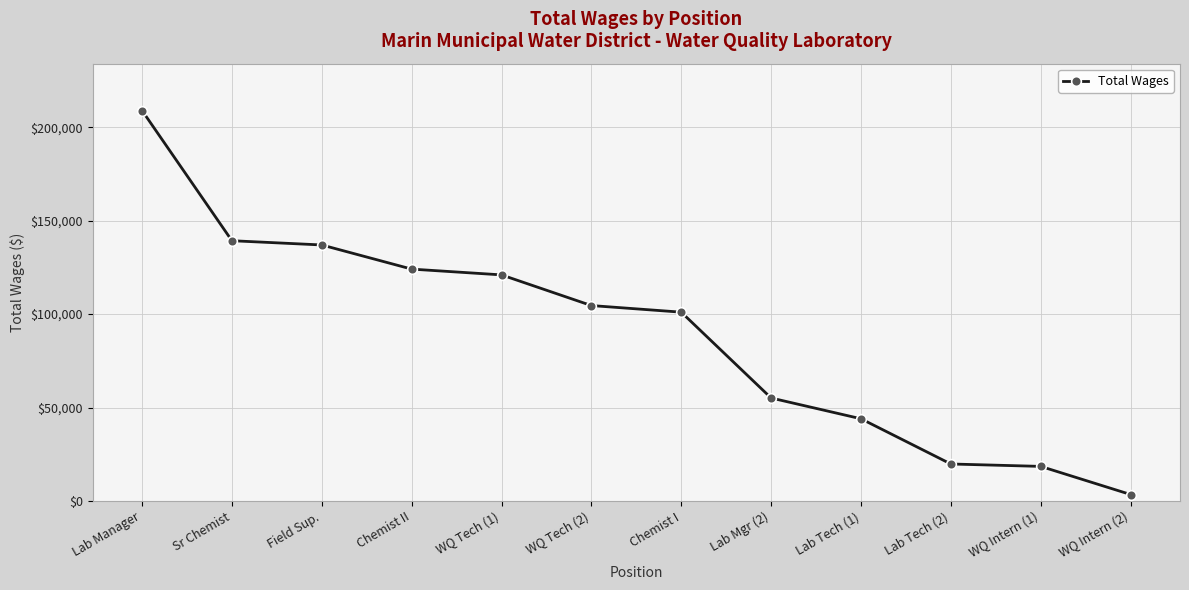

What is the value of the 8th point from the left?

55091